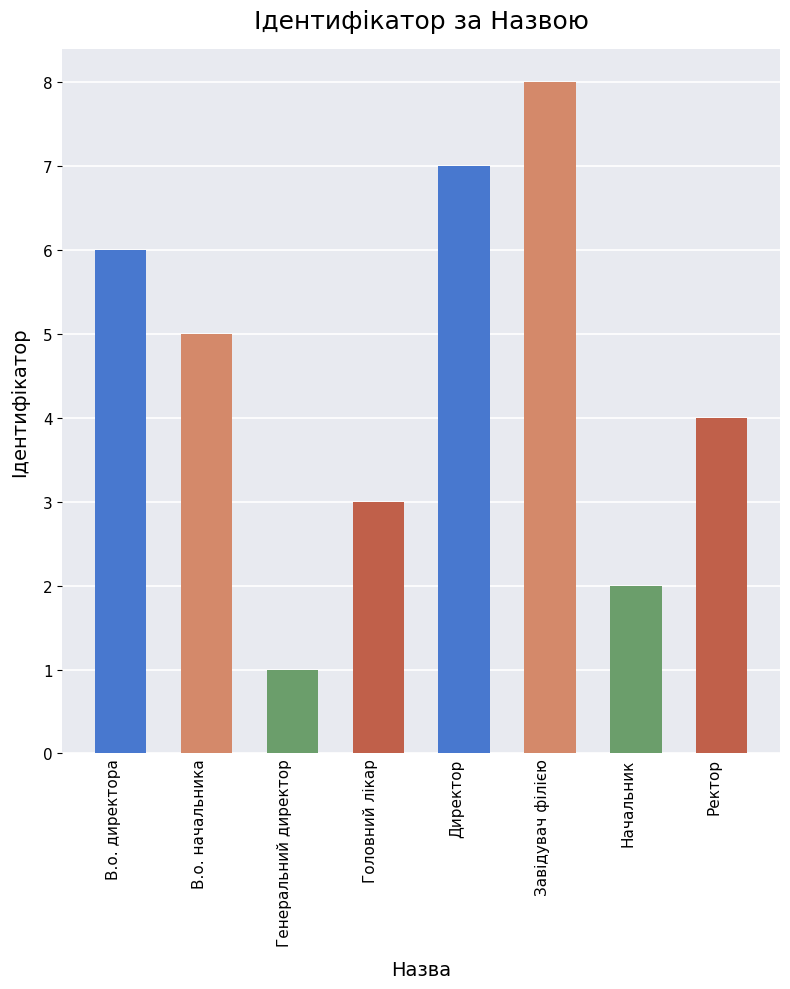

Reading left to right, list all the values displayed in this chart.

В.о. директора=6	В.о. начальника=5	Генеральний директор=1	Головний лікар=3	Директор=7	Завідувач філією=8	Начальник=2	Ректор=4